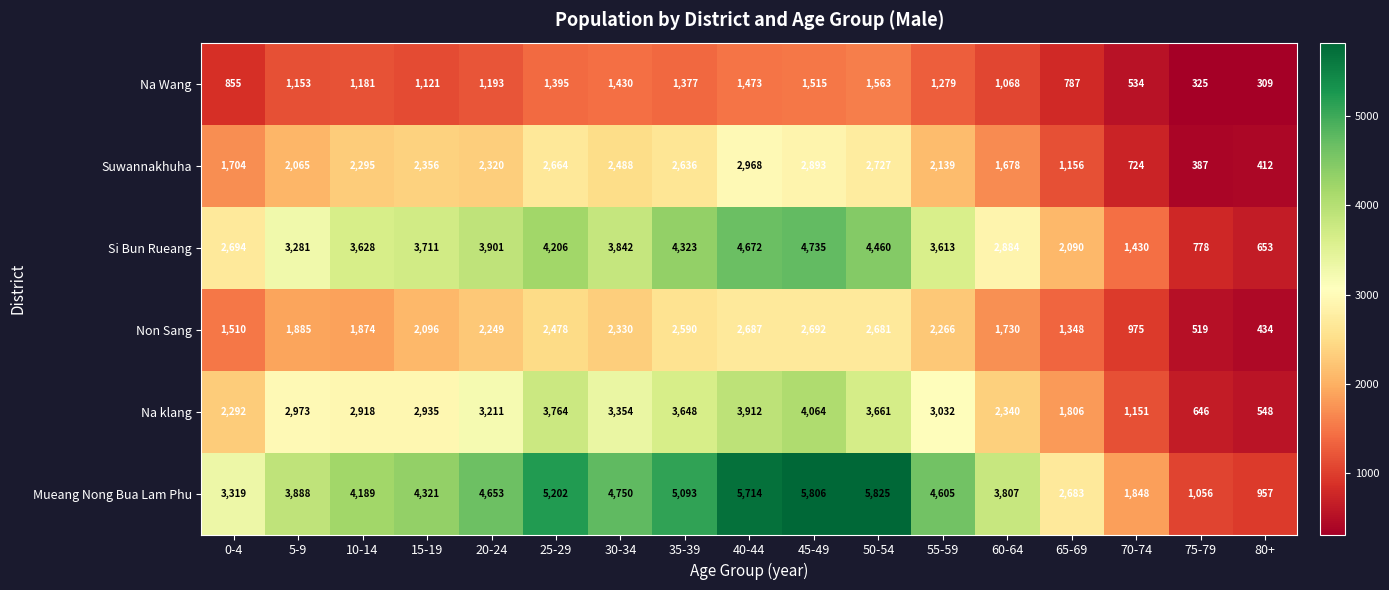

Which category has the lowest value across all series?

80+